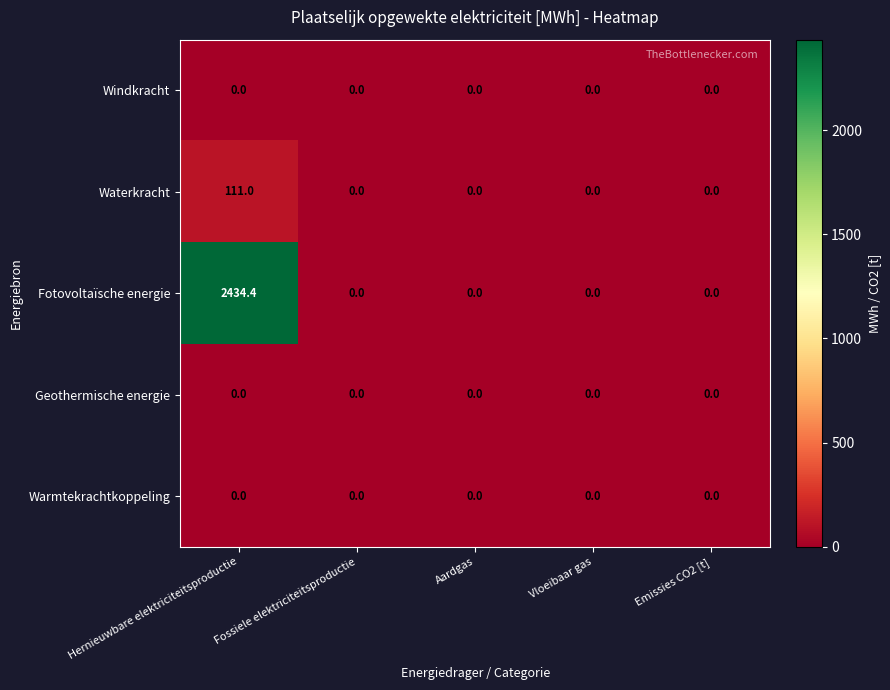

What is the highest value of the Waterkracht series?

111.0